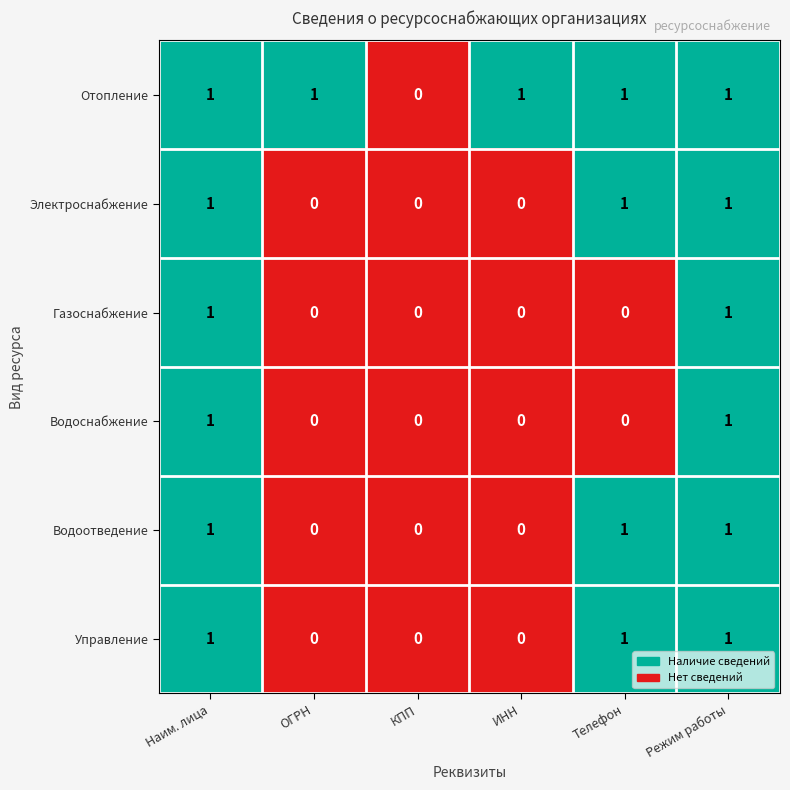

The Водоснабжение series shows 1 at Режим работы. True or false?

True